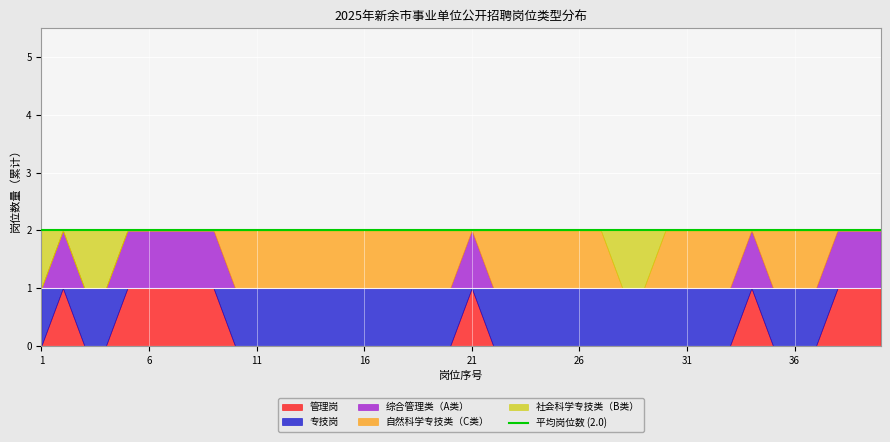

Which category has the highest value across all series?

2